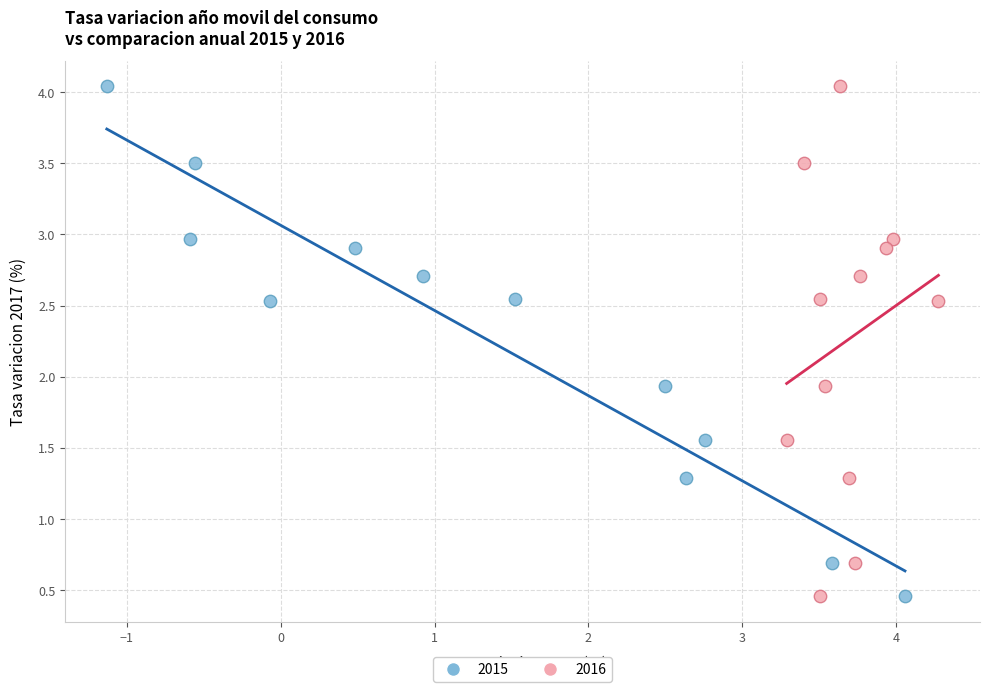

What are all the series names shown in the legend?

2015, 2016